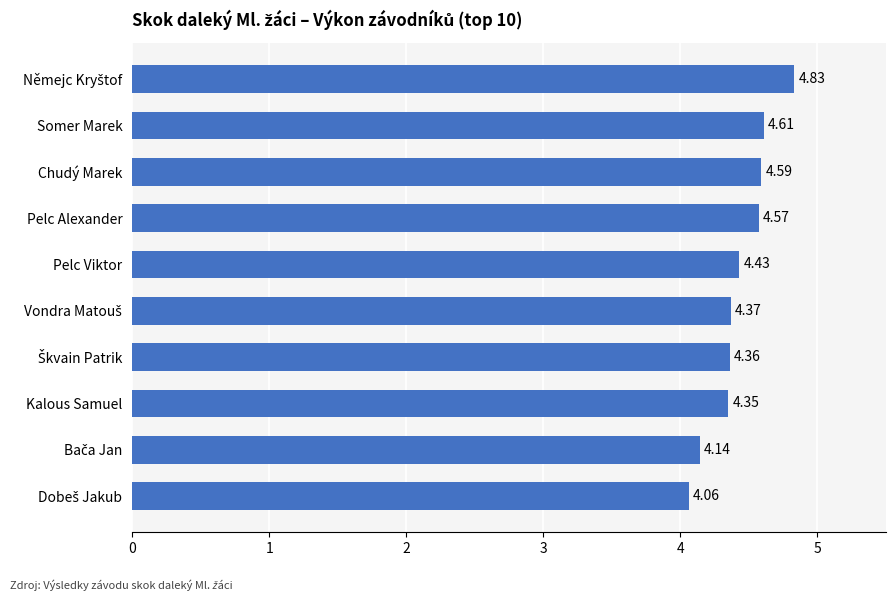

What is the difference between the maximum and minimum values?

0.8